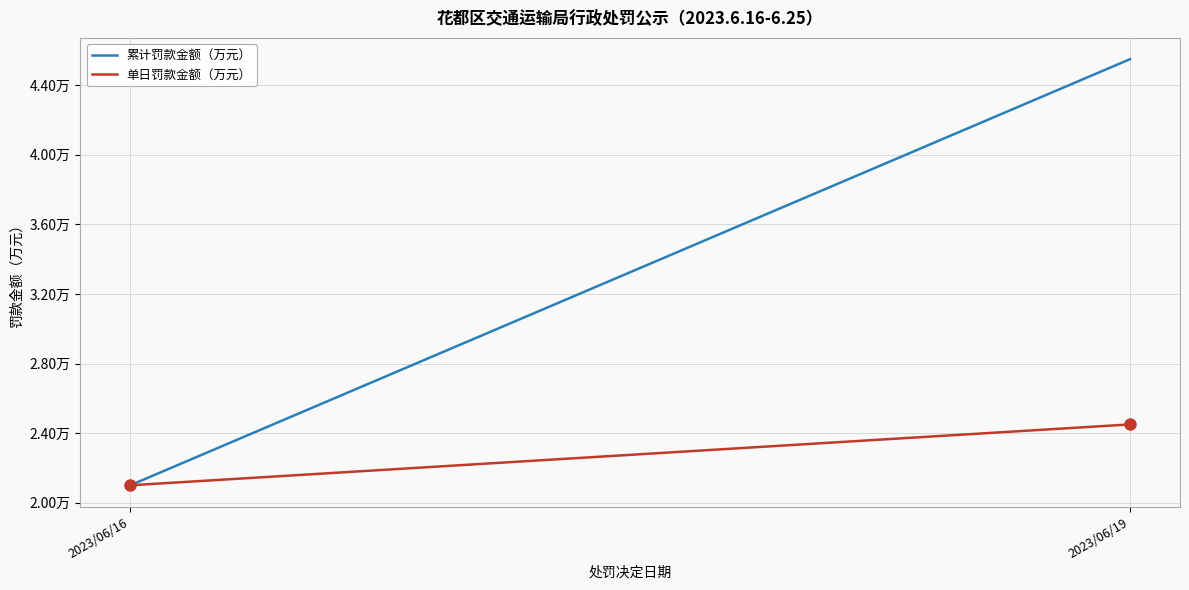

Reading left to right, extract all data points from this chart.

累计罚款金额（万元）: 2023/06/16=2.1	2023/06/19=4.6
单日罚款金额（万元）: 2023/06/16=2.1	2023/06/19=2.4